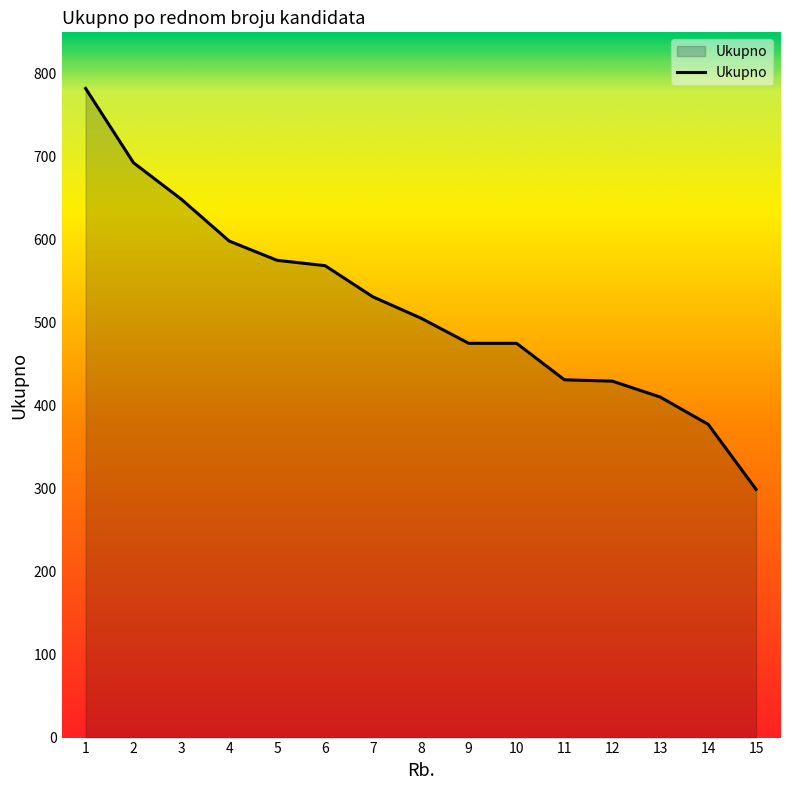

What is the sum of the values at 7 and 4?

1129.6